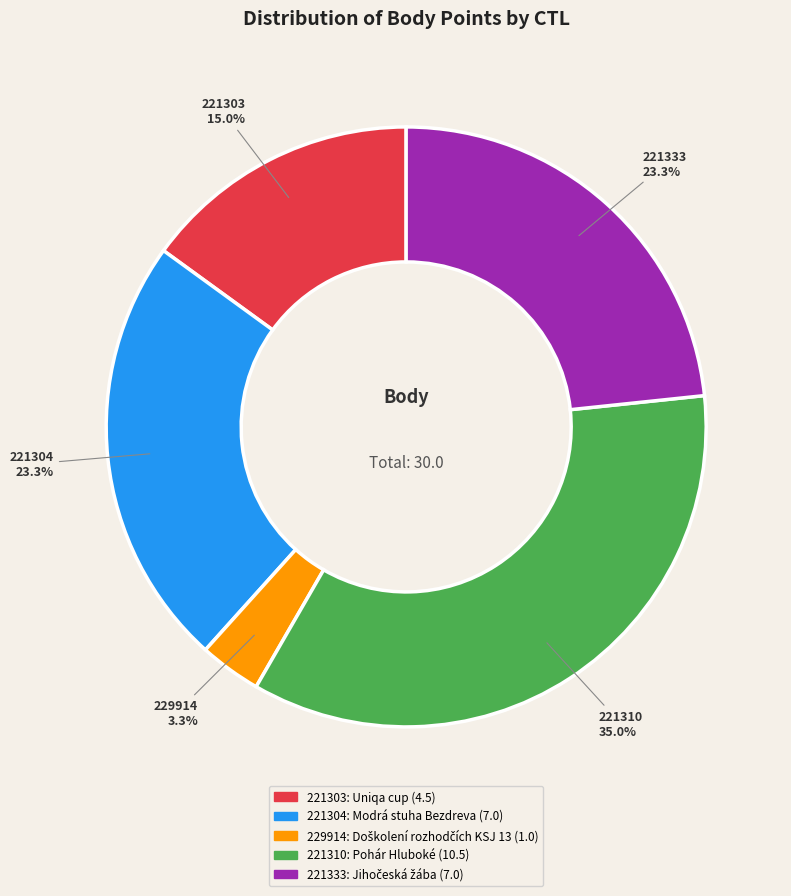

How many segments does this pie chart have?

5